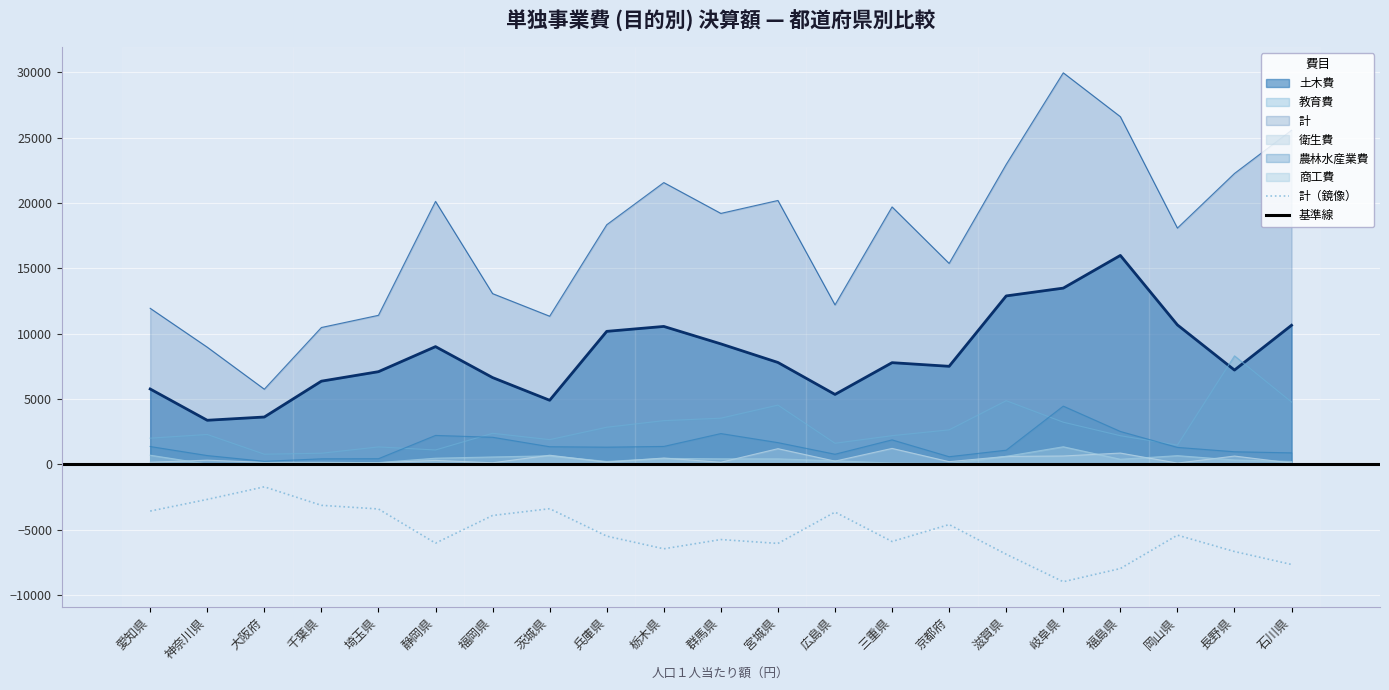

What is the total value across all series at 愛知県?

21928